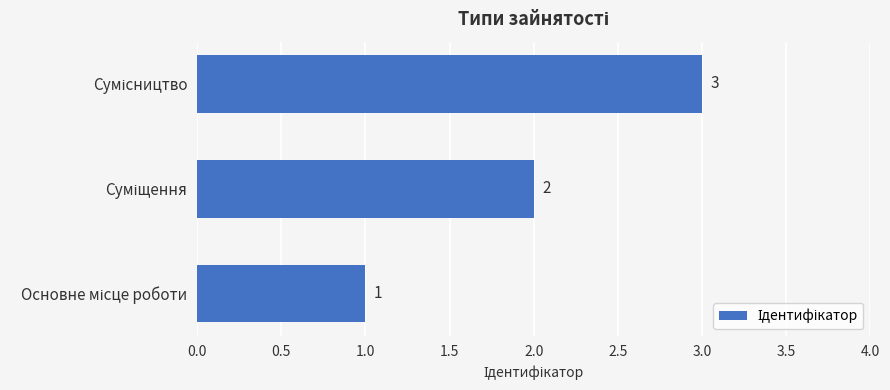

Count the values in the range 1 to 3.

3